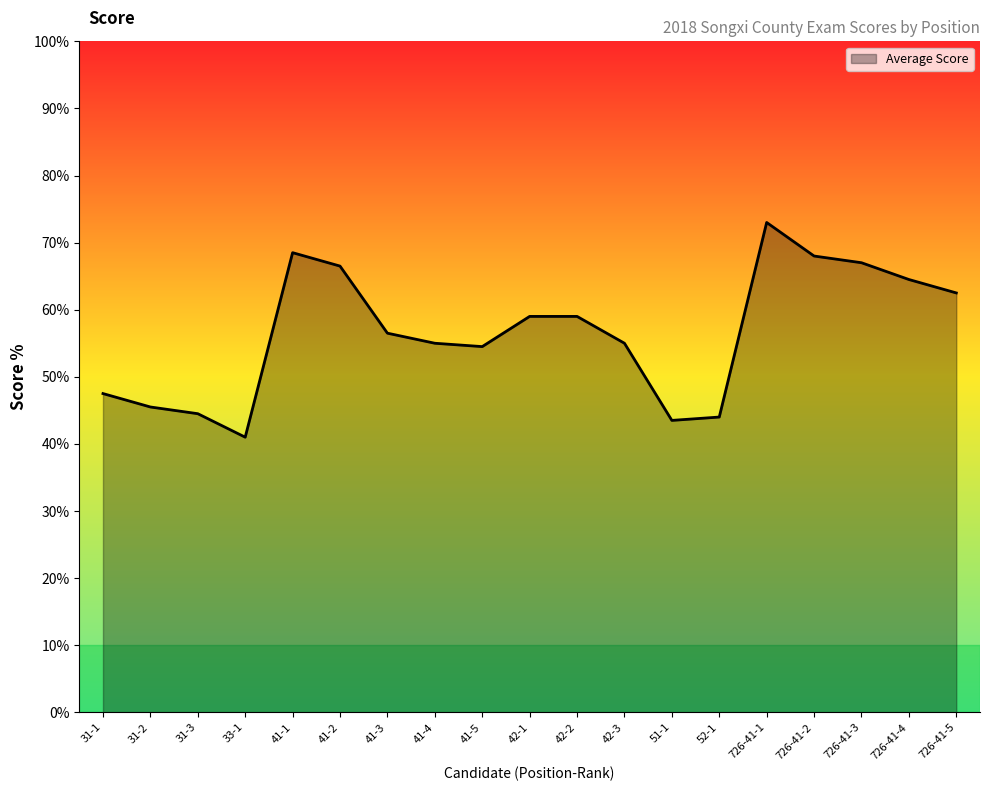

Where is the first local maximum?

41-1